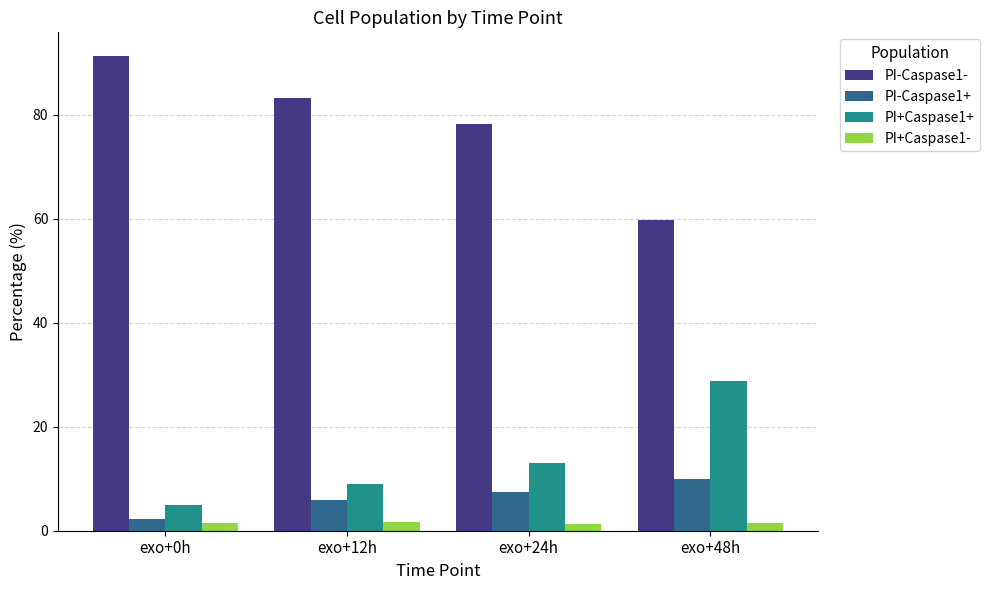

What are all the series names shown in the legend?

PI-Caspase1-, PI-Caspase1+, PI+Caspase1+, PI+Caspase1-